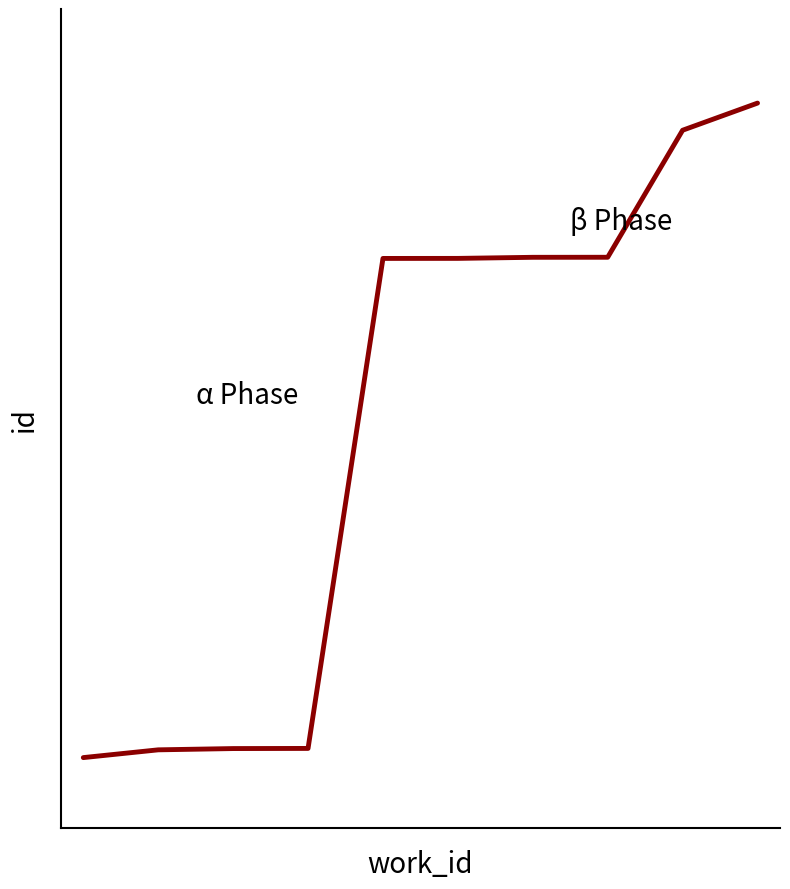

Is this an area chart (filled region under the line)?

No